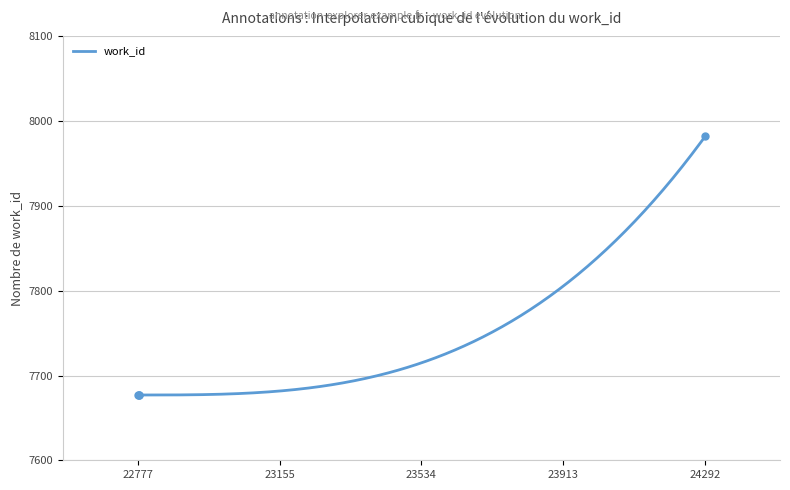

Approximately how many times larger is the value at 22777 compared to 22780?

1.0